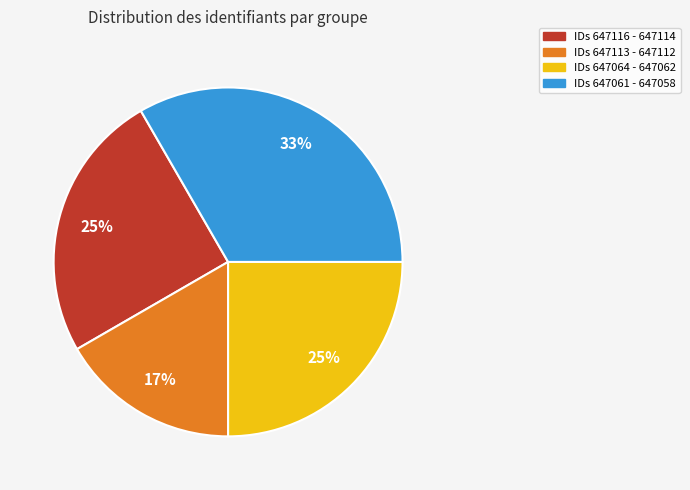

Is there a majority slice in this chart?

No